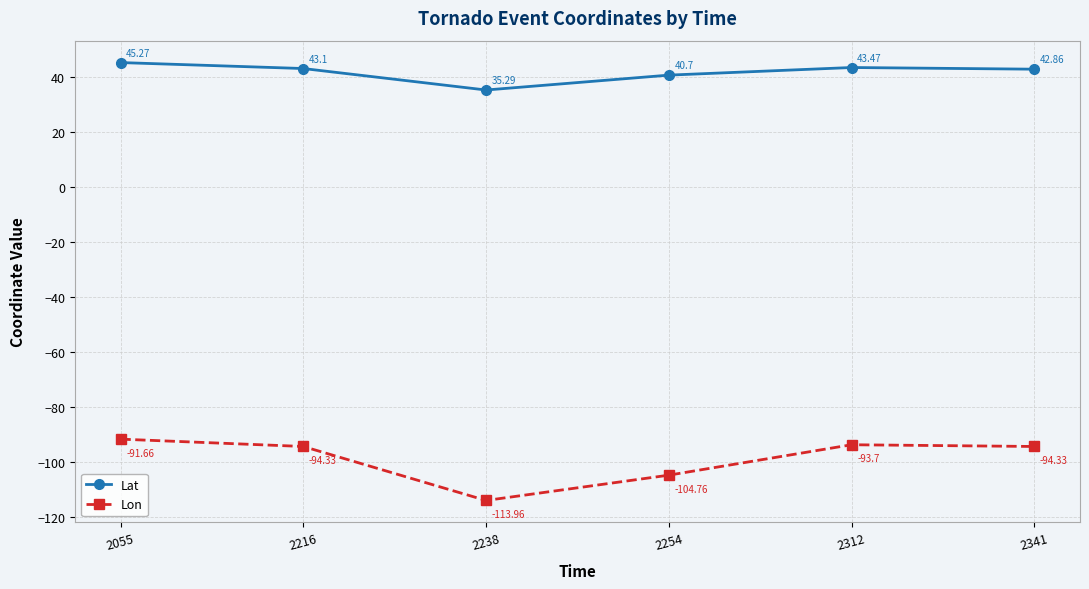

What value does the Lon series have at 2312?

-93.7